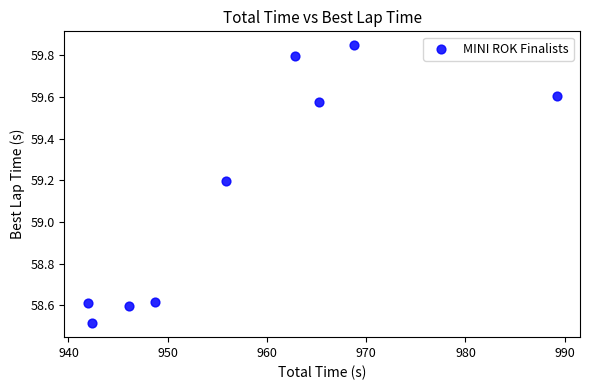

What is the range of X values (max minus min)?

47.2